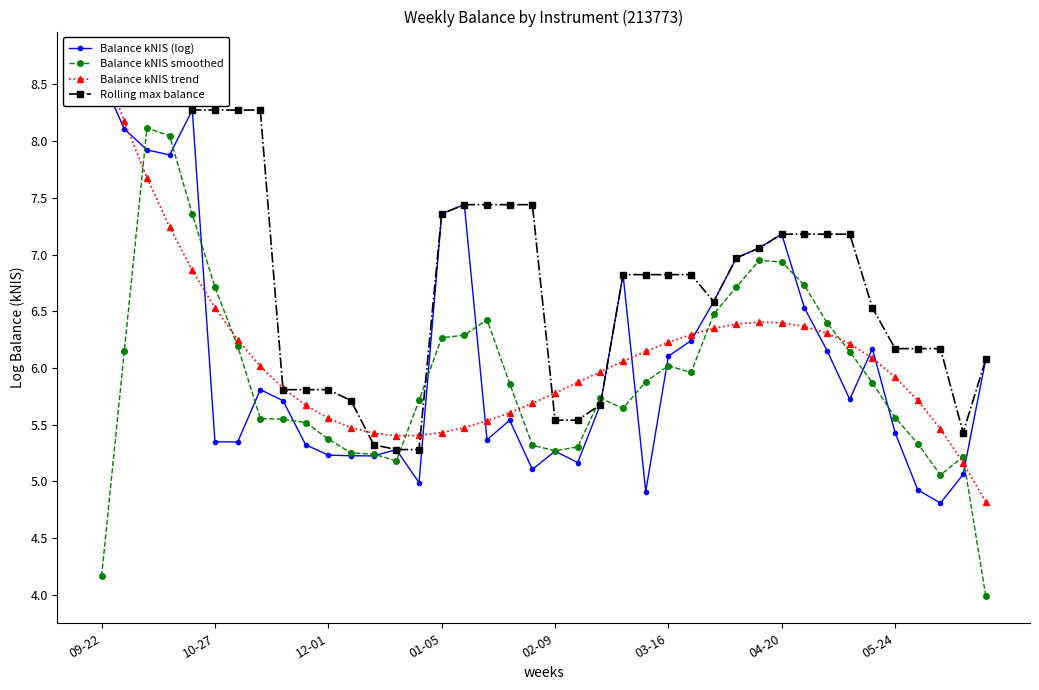

At which label does Balance kNIS (log) reach its peak?

09-22